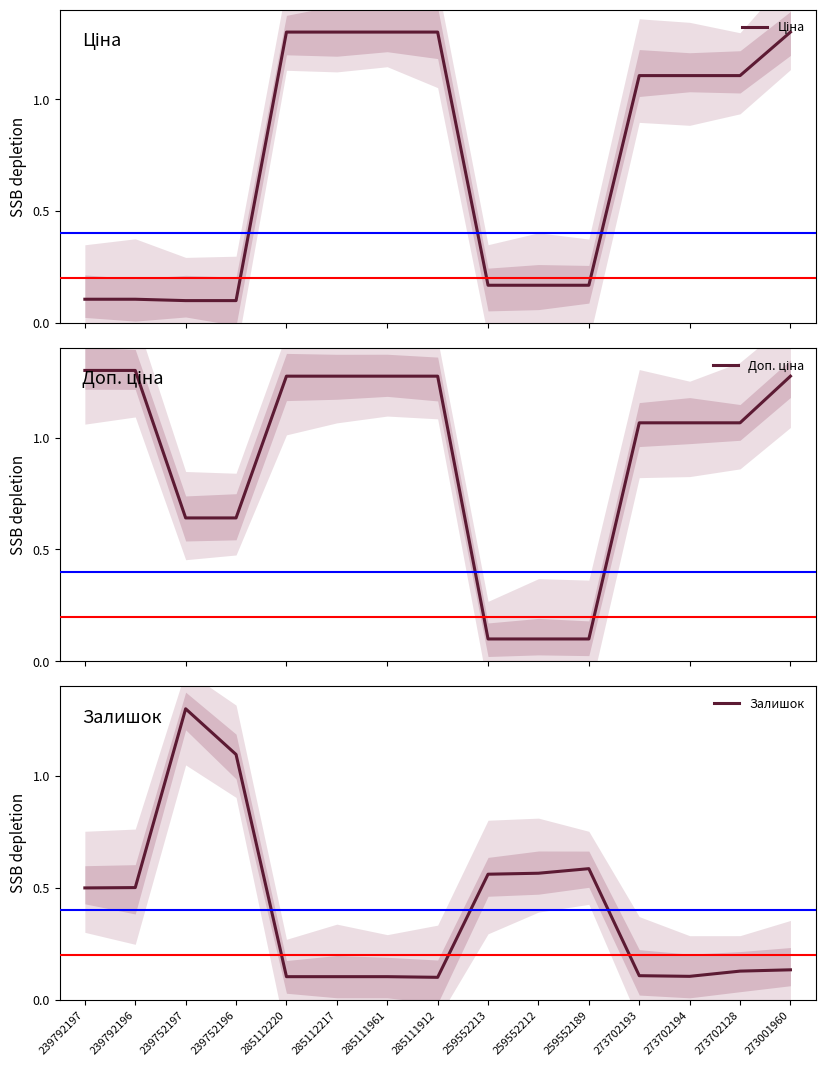

Reading left to right, list all the values displayed in this chart.

Ціна: 239792197=0.1	239792196=0.1	239752197=0.1	239752196=0.1	285112220=1.3	285112217=1.3	285111961=1.3	285111912=1.3	259552213=0.2	259552212=0.2	259552189=0.2	273702193=1.1	273702194=1.1	273702128=1.1	273001960=1.3
Доп. ціна: 239792197=1.3	239792196=1.3	239752197=0.6	239752196=0.6	285112220=1.3	285112217=1.3	285111961=1.3	285111912=1.3	259552213=0.1	259552212=0.1	259552189=0.1	273702193=1.1	273702194=1.1	273702128=1.1	273001960=1.3
Залишок: 239792197=0.5	239792196=0.5	239752197=1.3	239752196=1.1	285112220=0.1	285112217=0.1	285111961=0.1	285111912=0.1	259552213=0.6	259552212=0.6	259552189=0.6	273702193=0.1	273702194=0.1	273702128=0.1	273001960=0.1